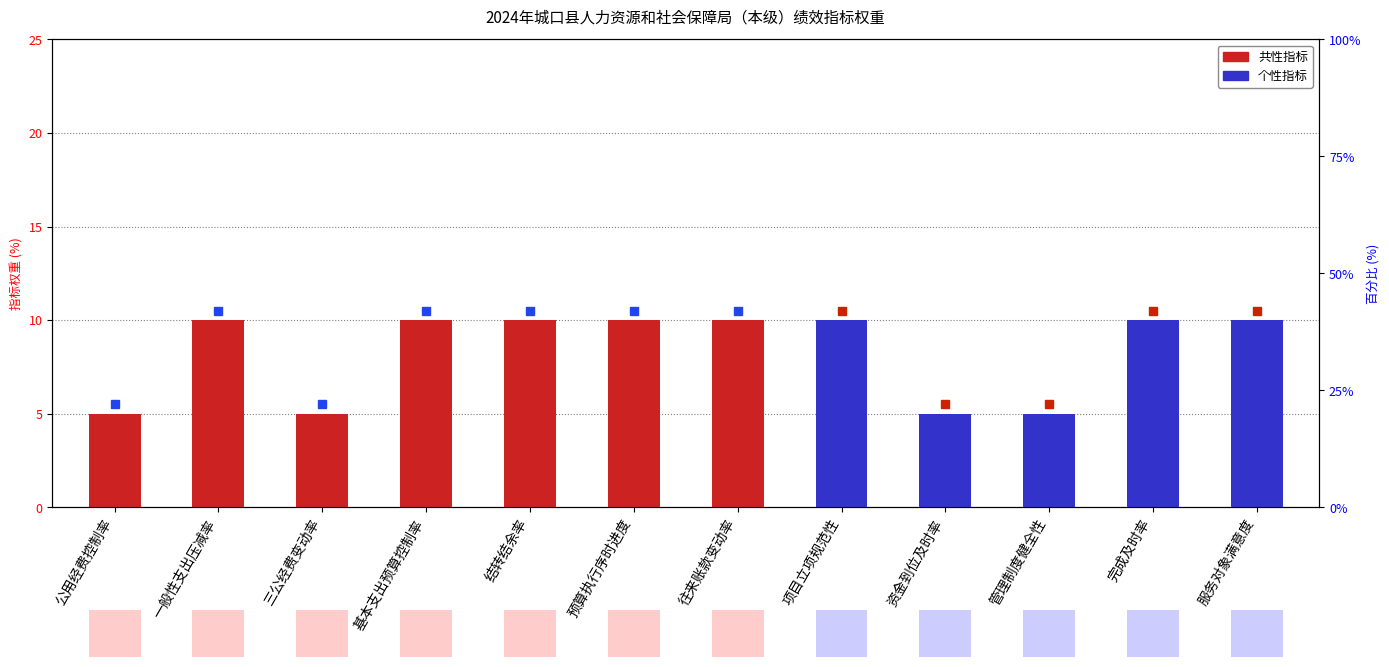

The chart shows a value of 5 at 往来账款变动率. True or false?

False